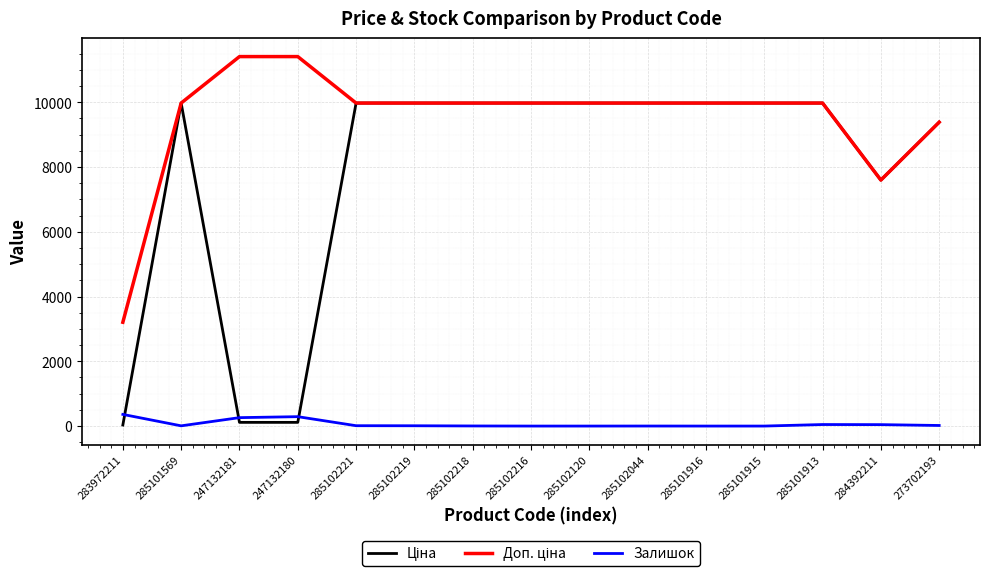

What is the total value across all series at 285102216?

19950.0